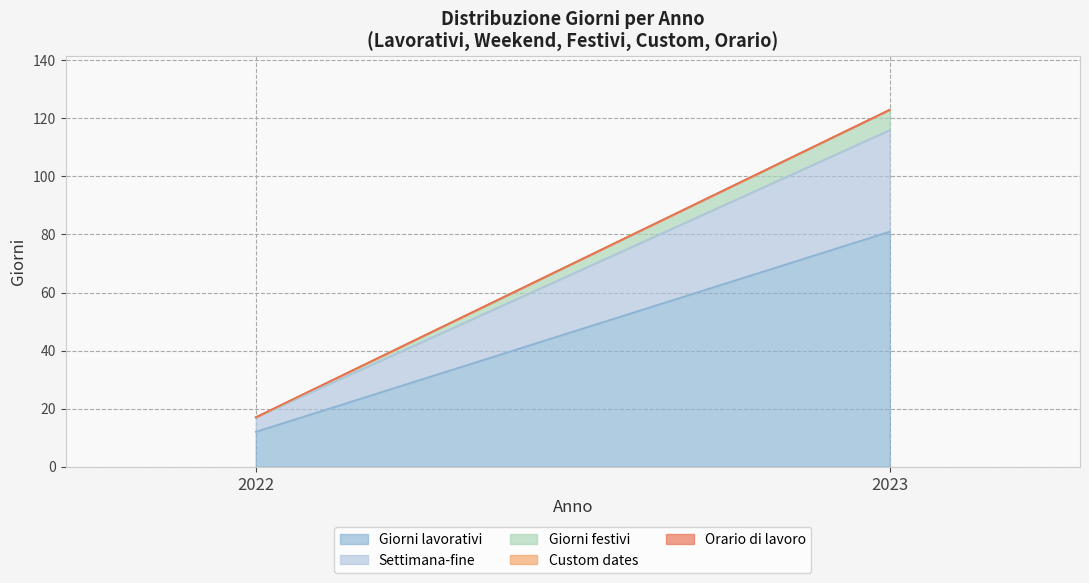

Which series has the widest spread of values?

Giorni lavorativi